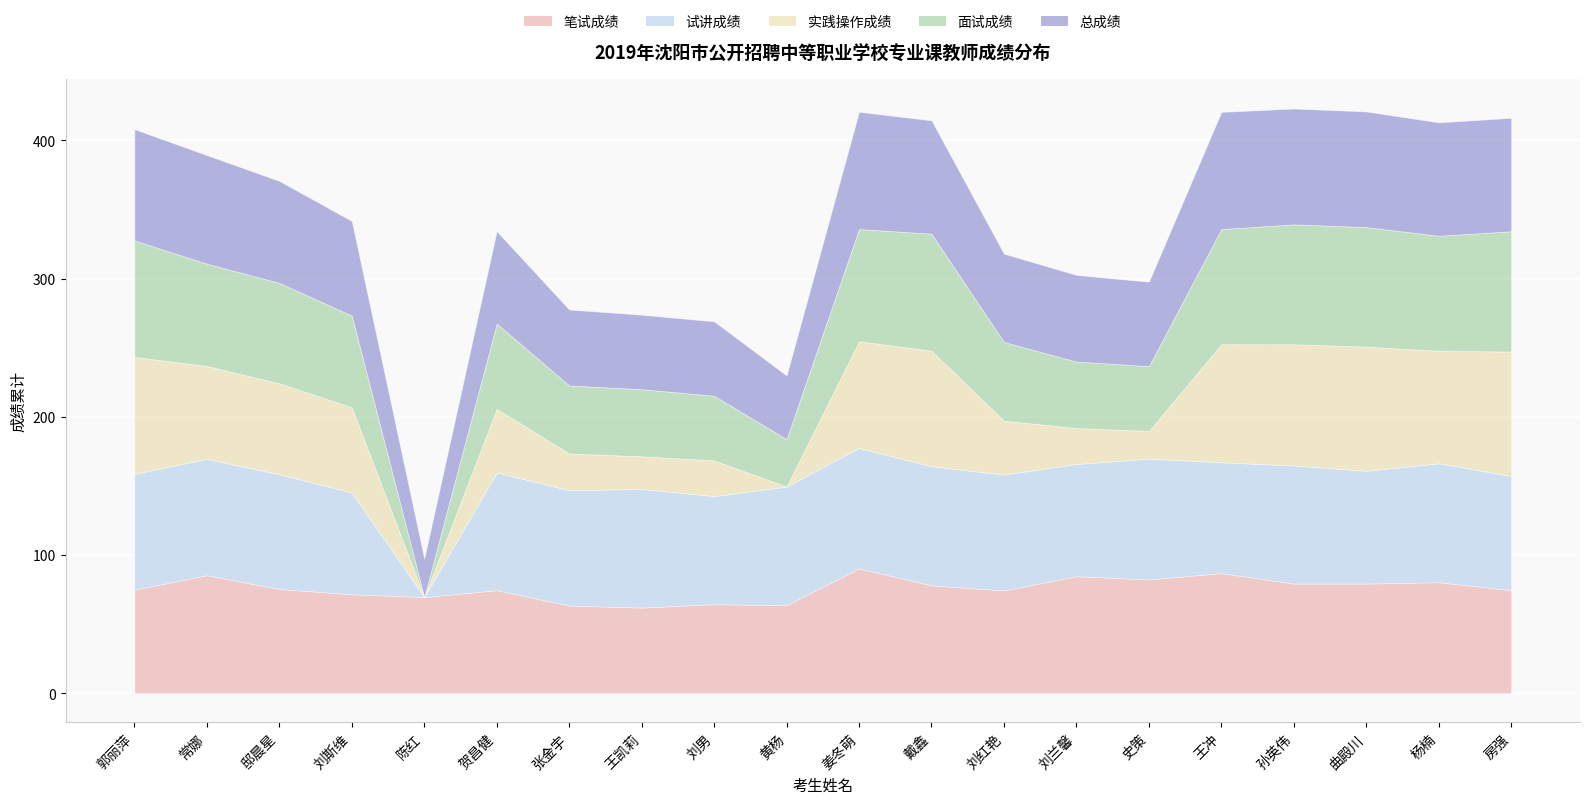

Which series has the largest total across all categories?

试讲成绩